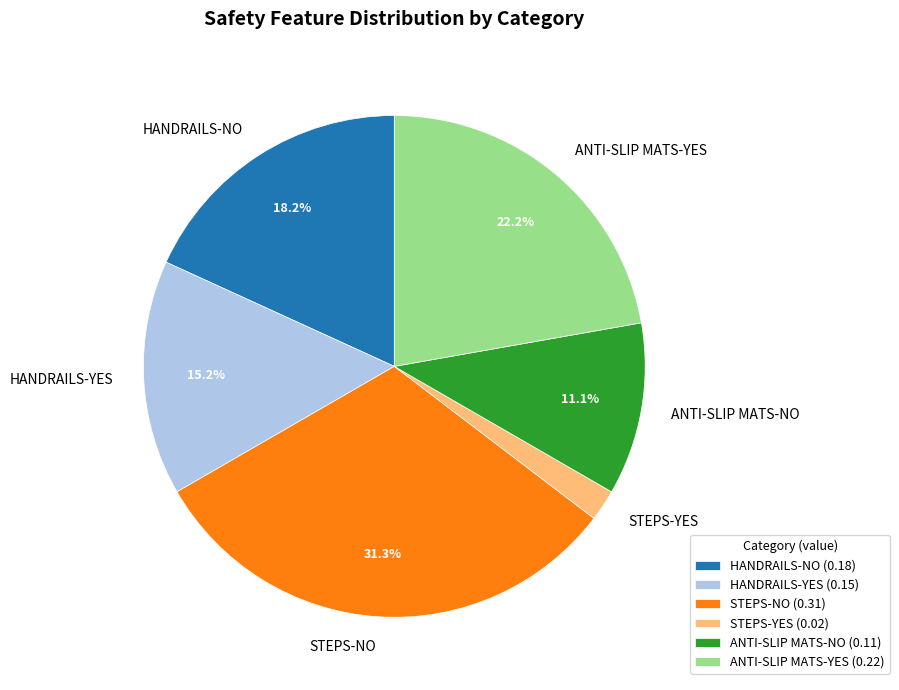

Rank the categories by value from lowest to highest.

STEPS-YES, ANTI-SLIP MATS-NO, HANDRAILS-YES, HANDRAILS-NO, ANTI-SLIP MATS-YES, STEPS-NO